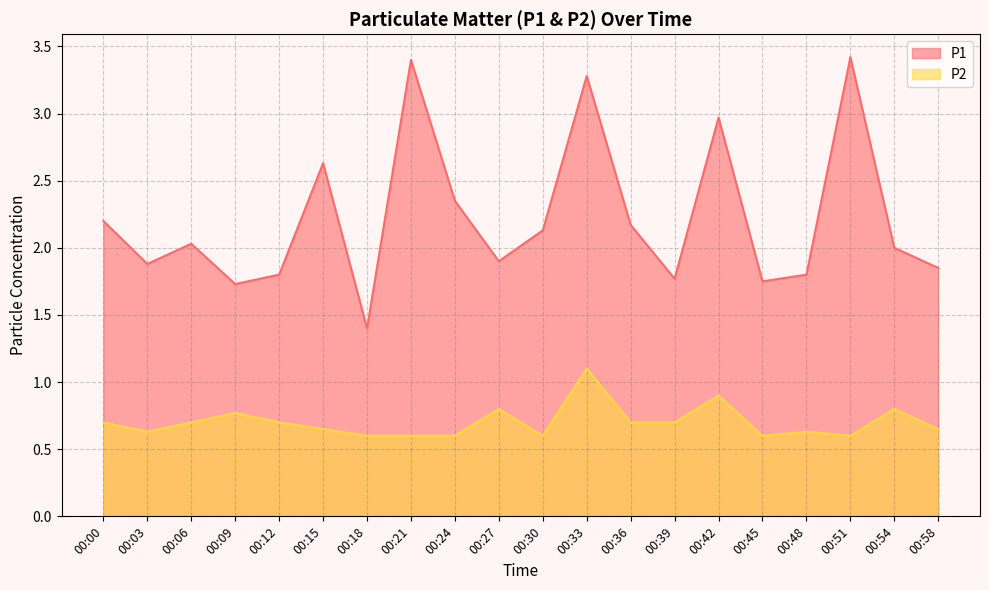

What are all the series names shown in the legend?

P1, P2